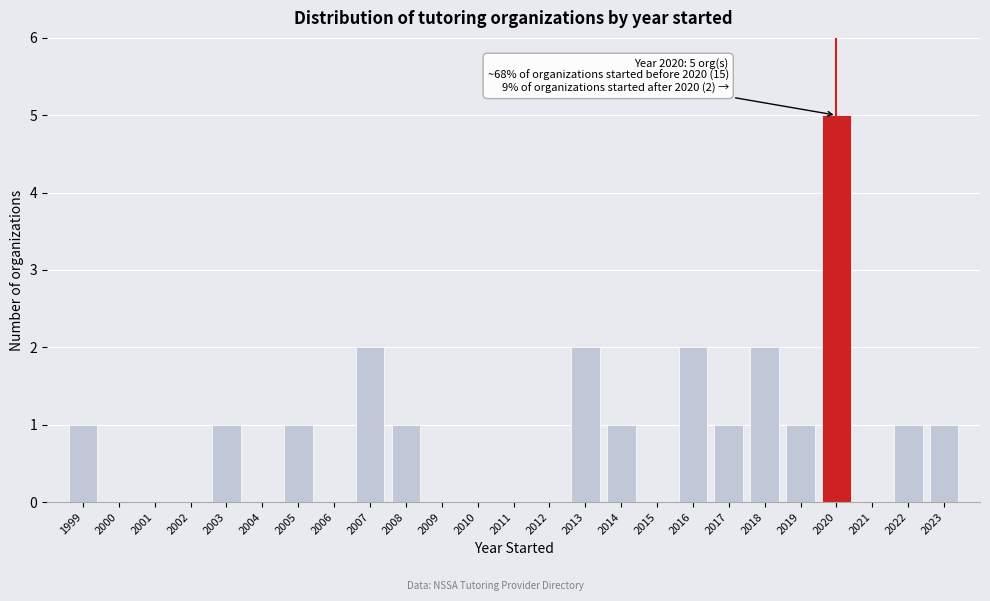

Reading left to right, what are all the values shown in this chart?

1999=1	2000=0	2001=0	2002=0	2003=1	2004=0	2005=1	2006=0	2007=2	2008=1	2009=0	2010=0	2011=0	2012=0	2013=2	2014=1	2015=0	2016=2	2017=1	2018=2	2019=1	2020=5	2021=0	2022=1	2023=1